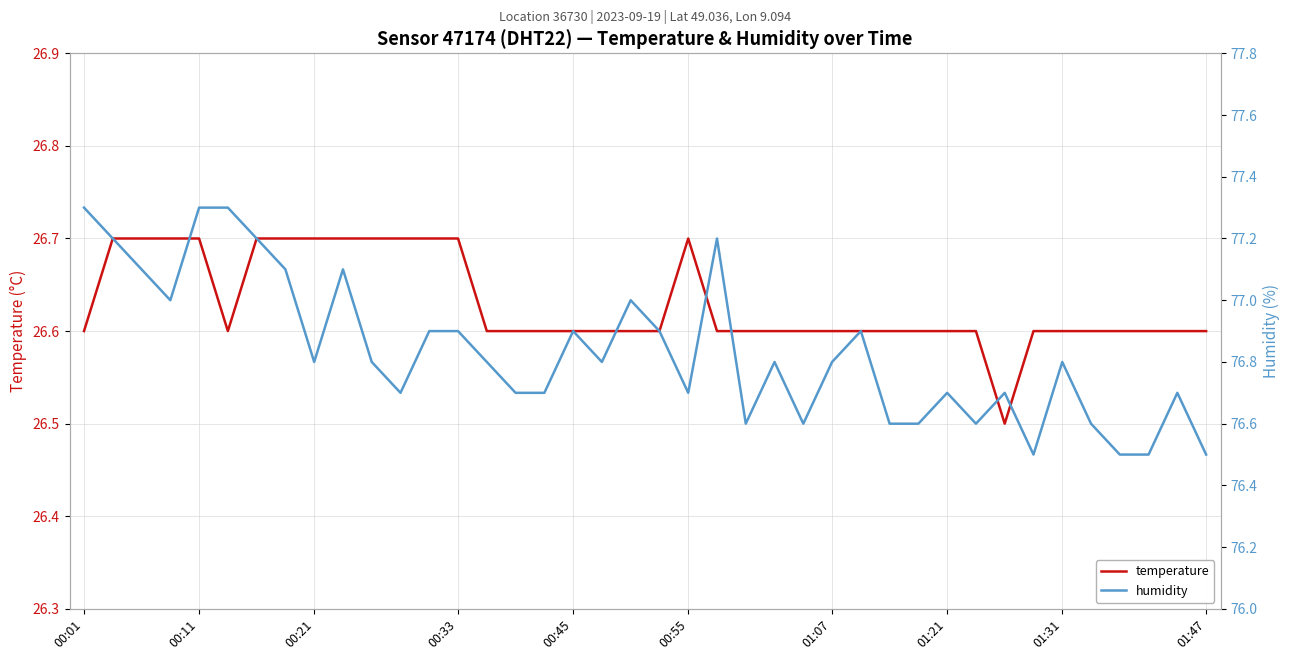

At 00:11, list the series in order from largest to smallest.

humidity, temperature